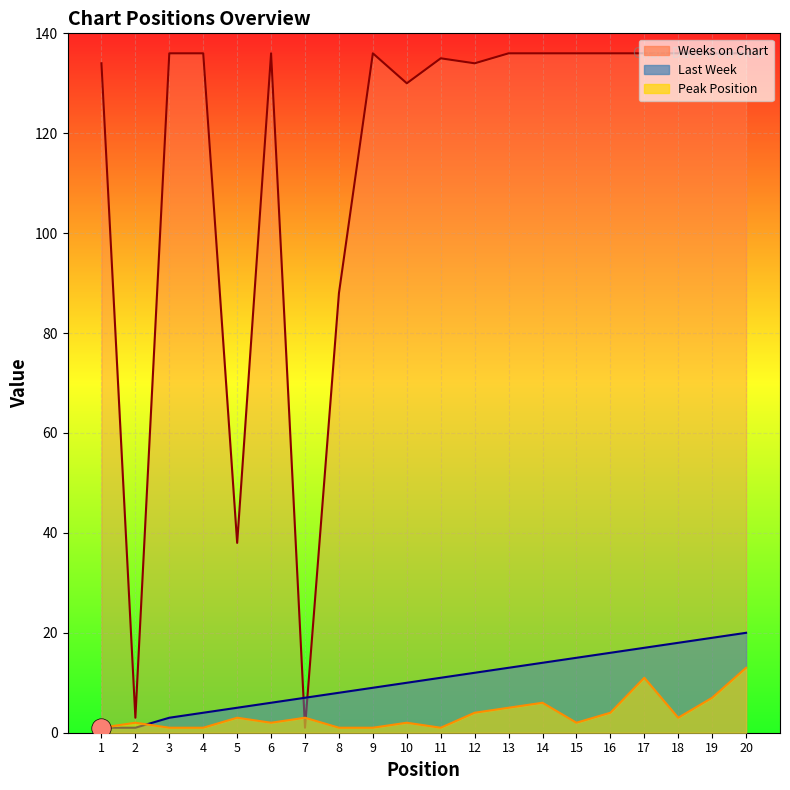

How many values in the Weeks on Chart series are below 136?

8